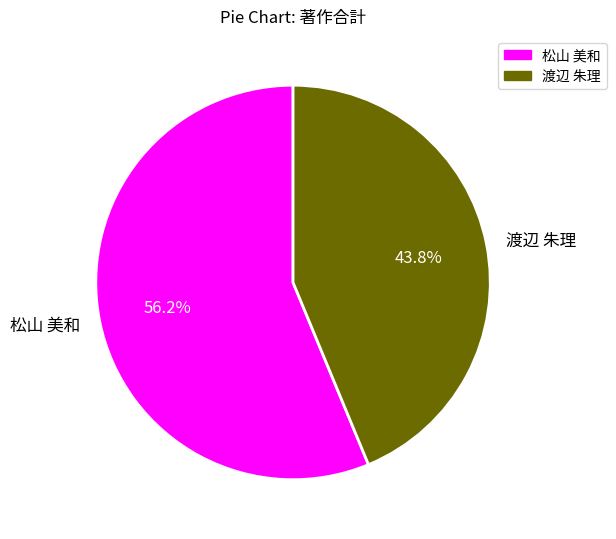

Which category accounts for the majority?

松山 美和